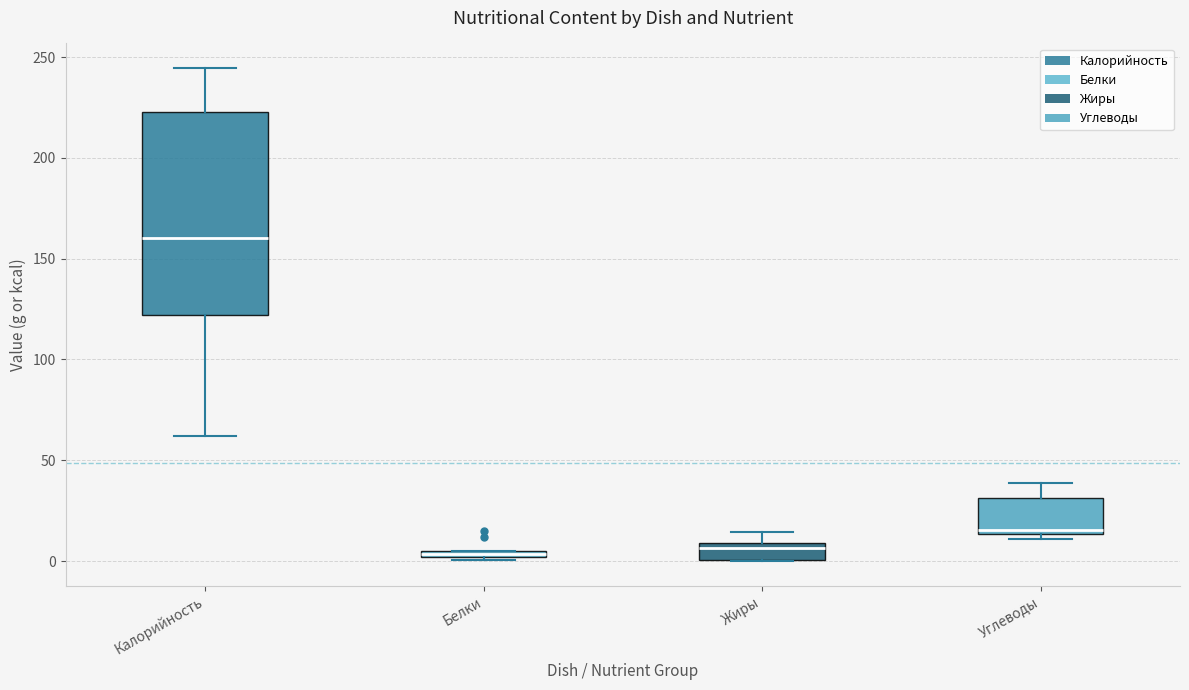

Which box has the highest median line?

Калорийность